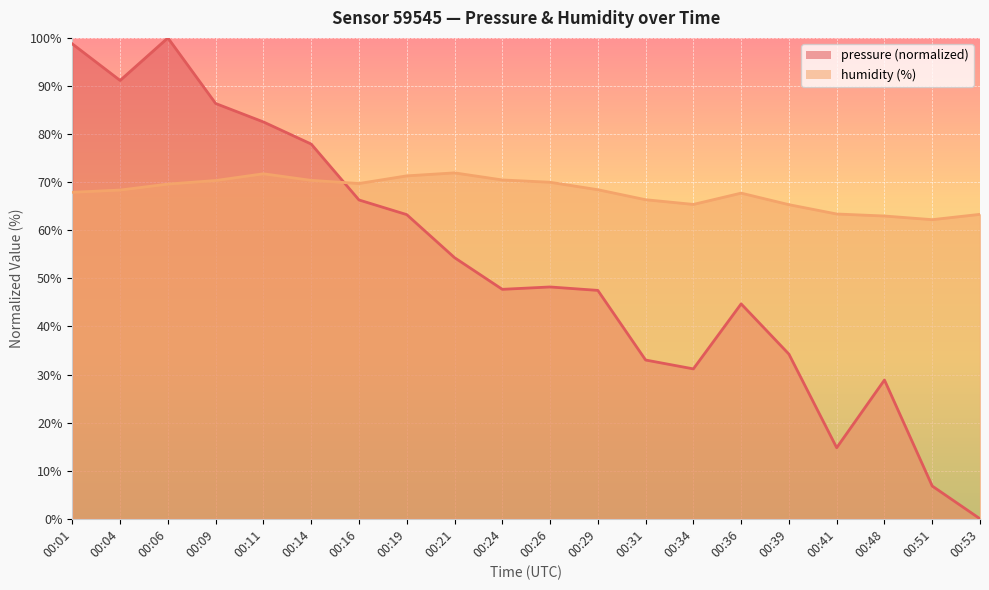

What is the average value of the pressure series?

52.9